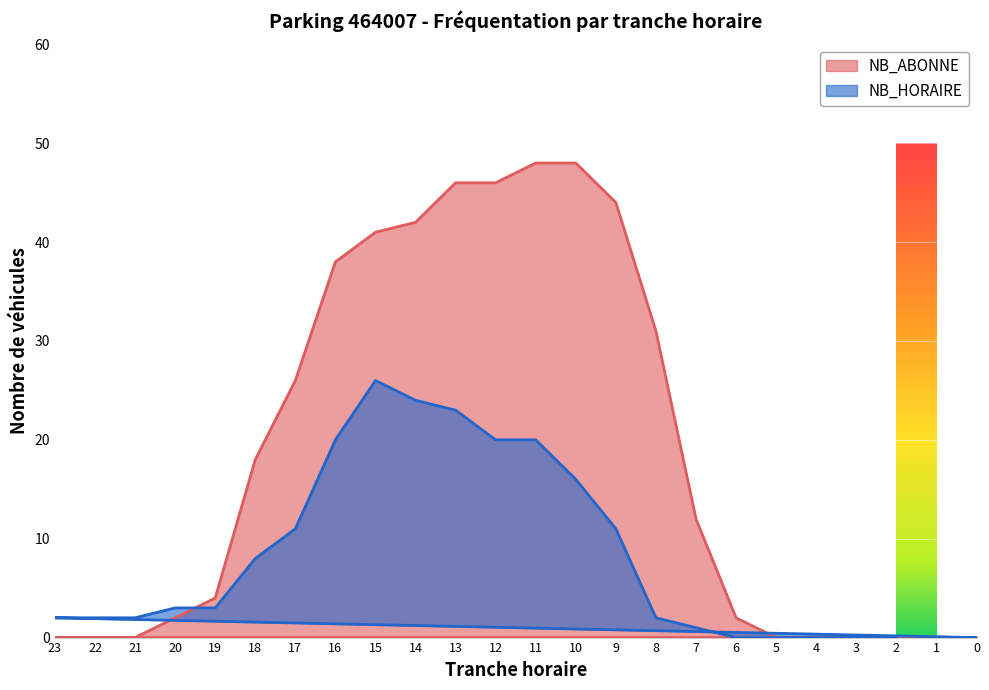

What is the sum of all NB_ABONNE values?

448